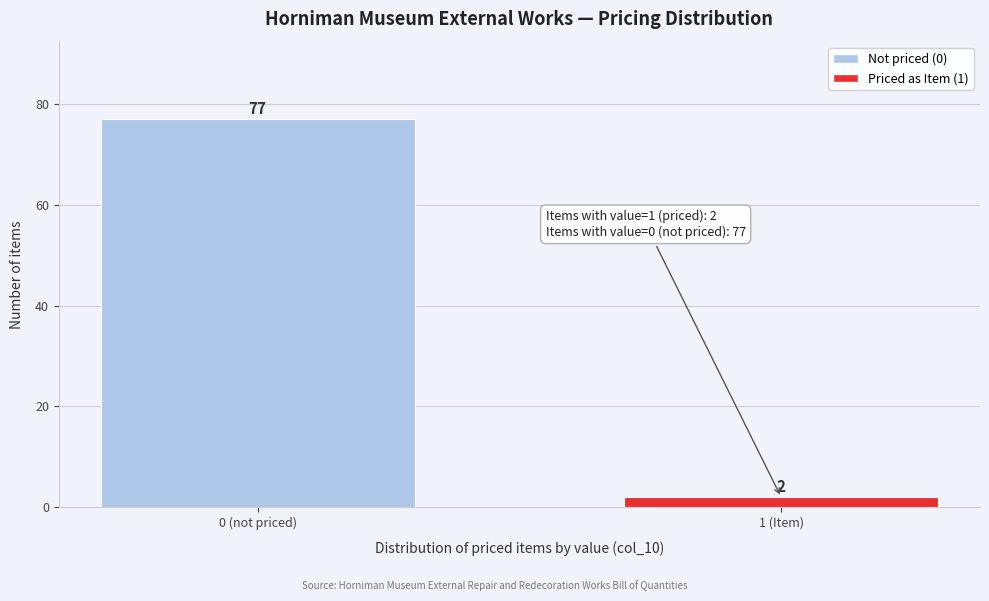

Reading right to left, what are all the values shown in this chart?

2	77